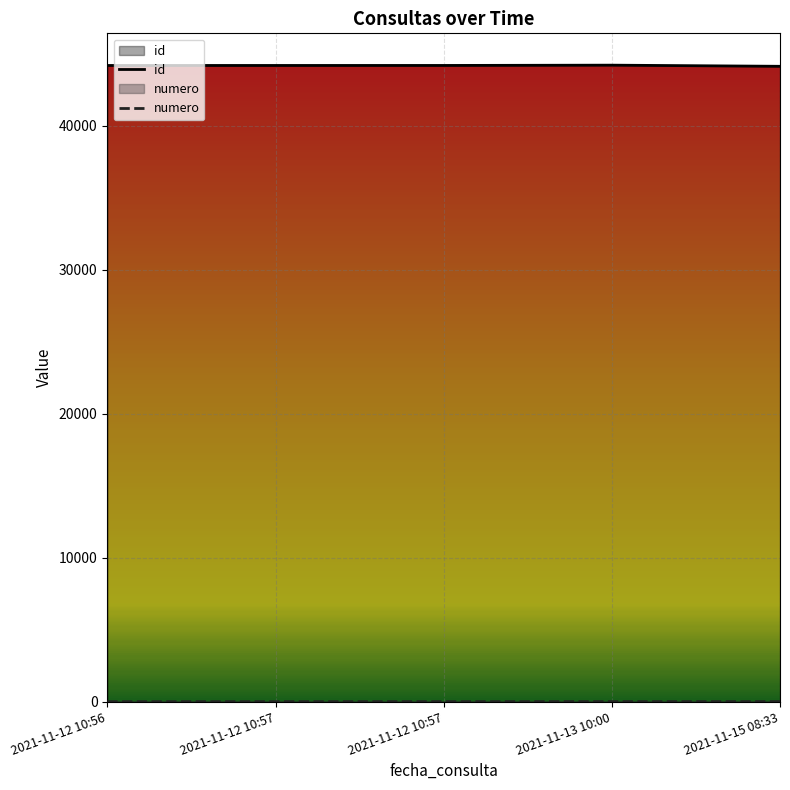

What is the highest value of the id series?

44202